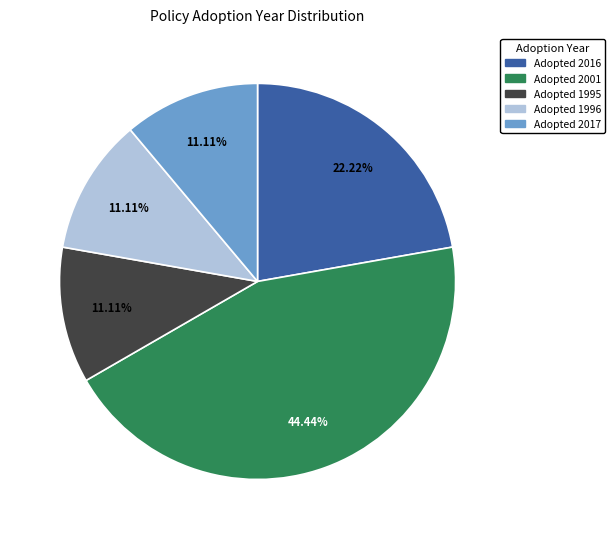

Is there any slice that represents more than half of the pie?

No